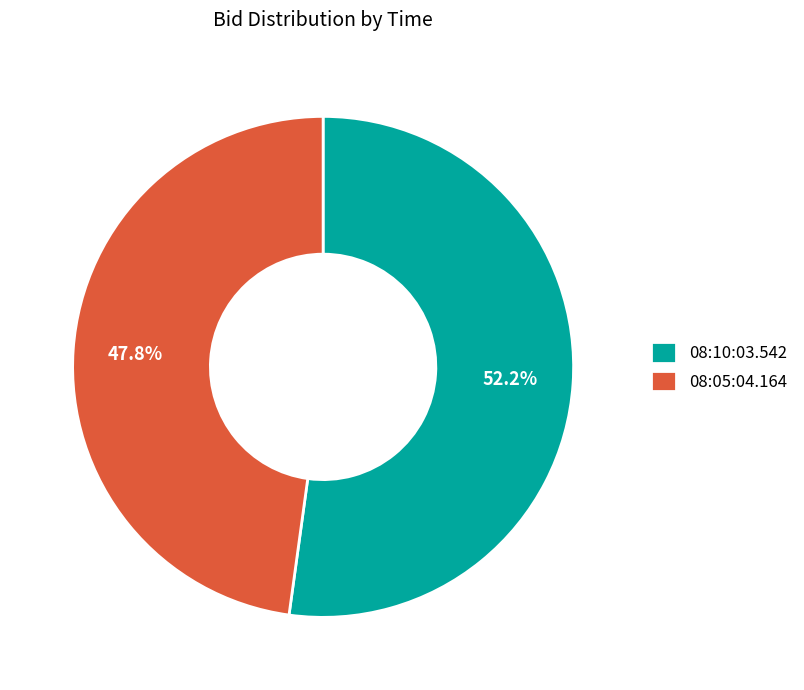

What is the smallest slice in the pie chart?

08:05:04.164